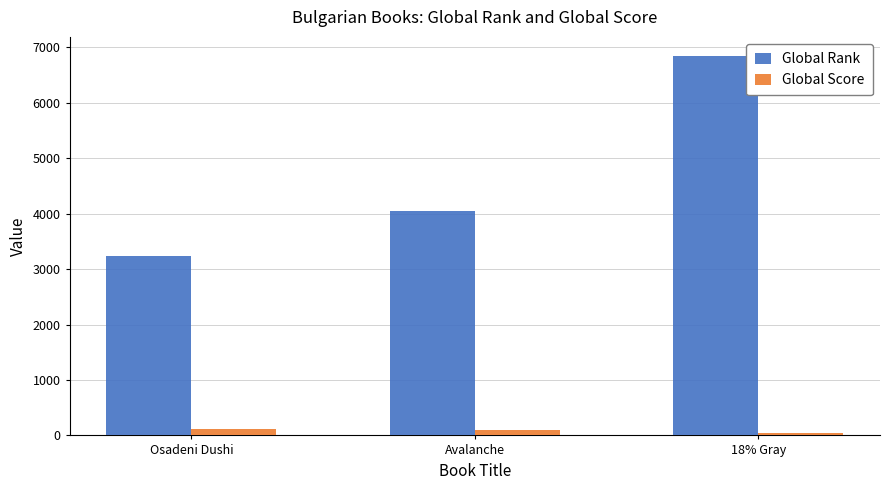

What are all the series names shown in the legend?

Global Rank, Global Score